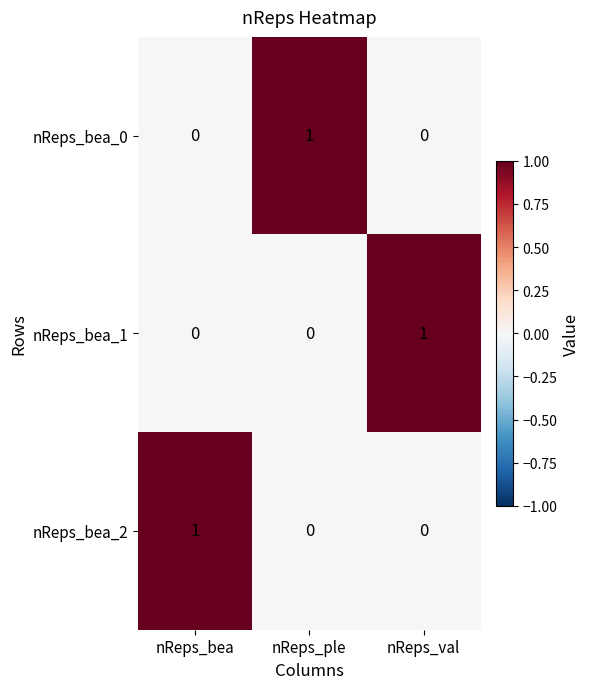

At how many categories does at least one series exceed 0?

3